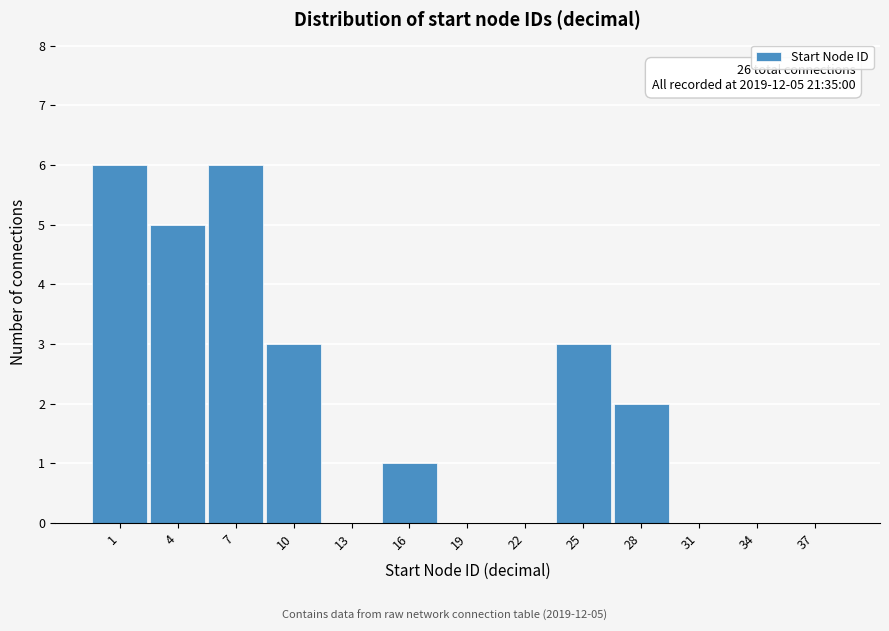

Reading left to right, what are all the values shown in this chart?

1=6	4=5	7=6	10=3	13=0	16=1	19=0	22=0	25=3	28=2	31=0	34=0	37=0